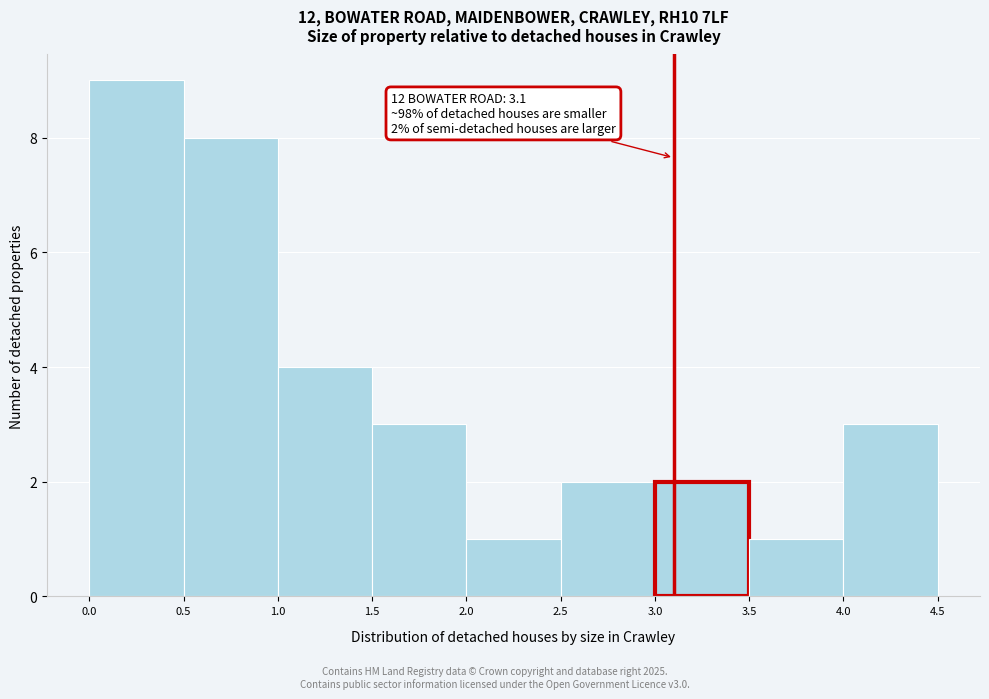

Over which range of the x-axis is the bar tallest?

0.0 to 0.5